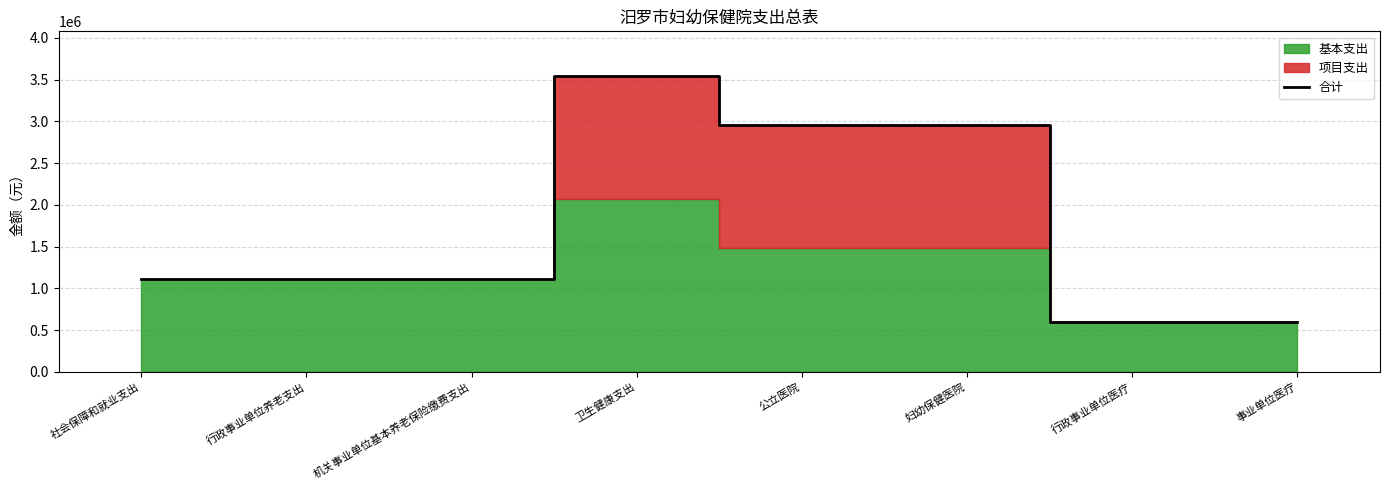

How many data points are less than 1116432?

2